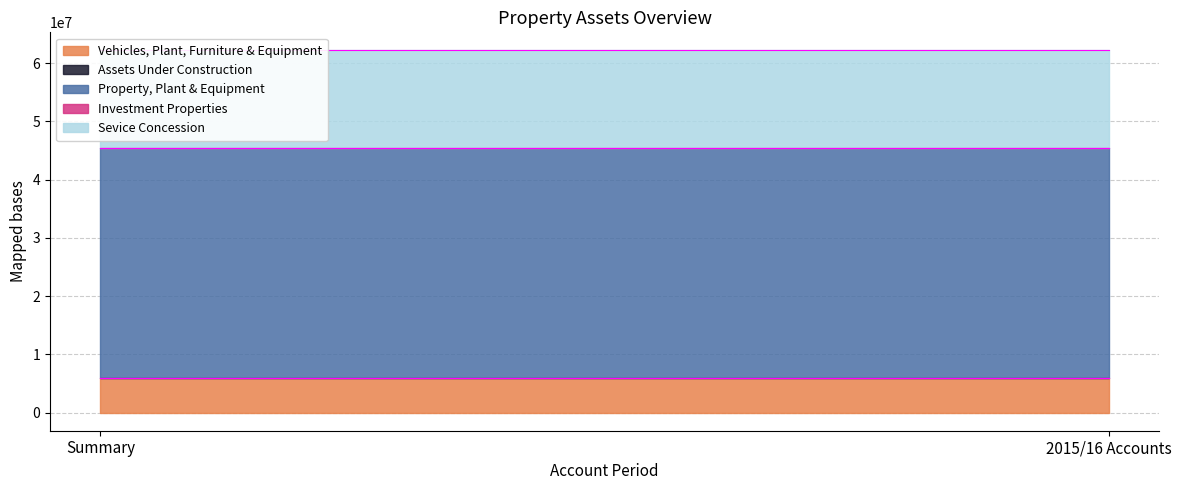

Rank the series at Summary from highest to lowest value.

Property, Plant & Equipment, Sevice Concession, Vehicles, Plant, Furniture & Equipment, Assets Under Construction, Investment Properties